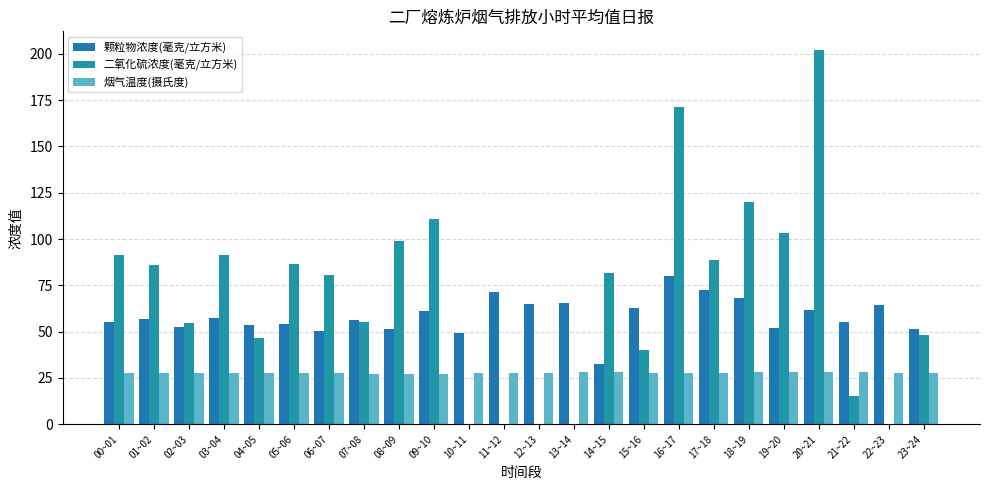

What is the difference between the highest and lowest values at 23~24?

24.1